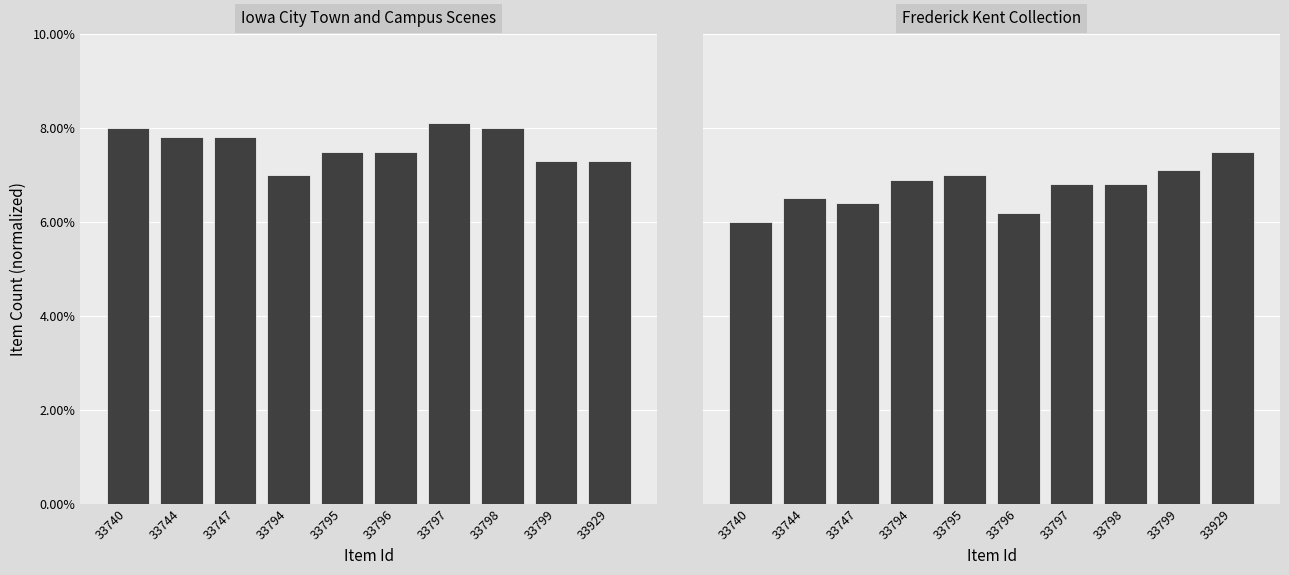

What is the value of the Iowa City Town and Campus Scenes bar at the 5th from the left?

0.1